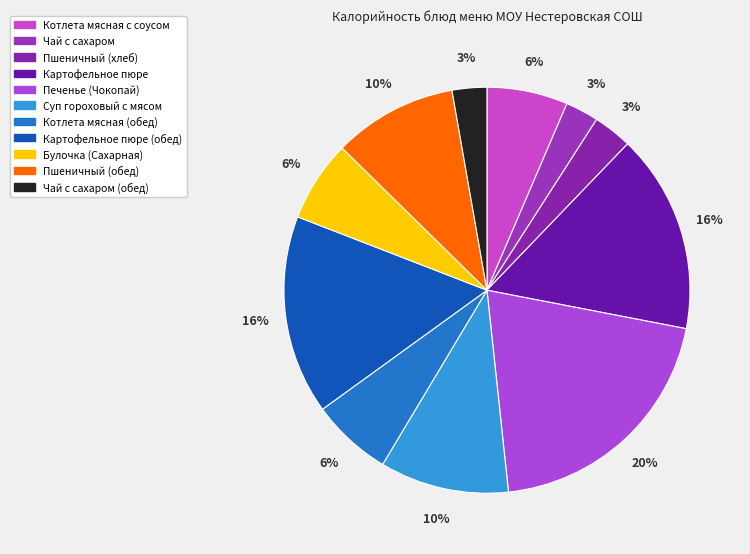

What percentage is NOT represented by Чай с сахаром (обед)?

97.2%